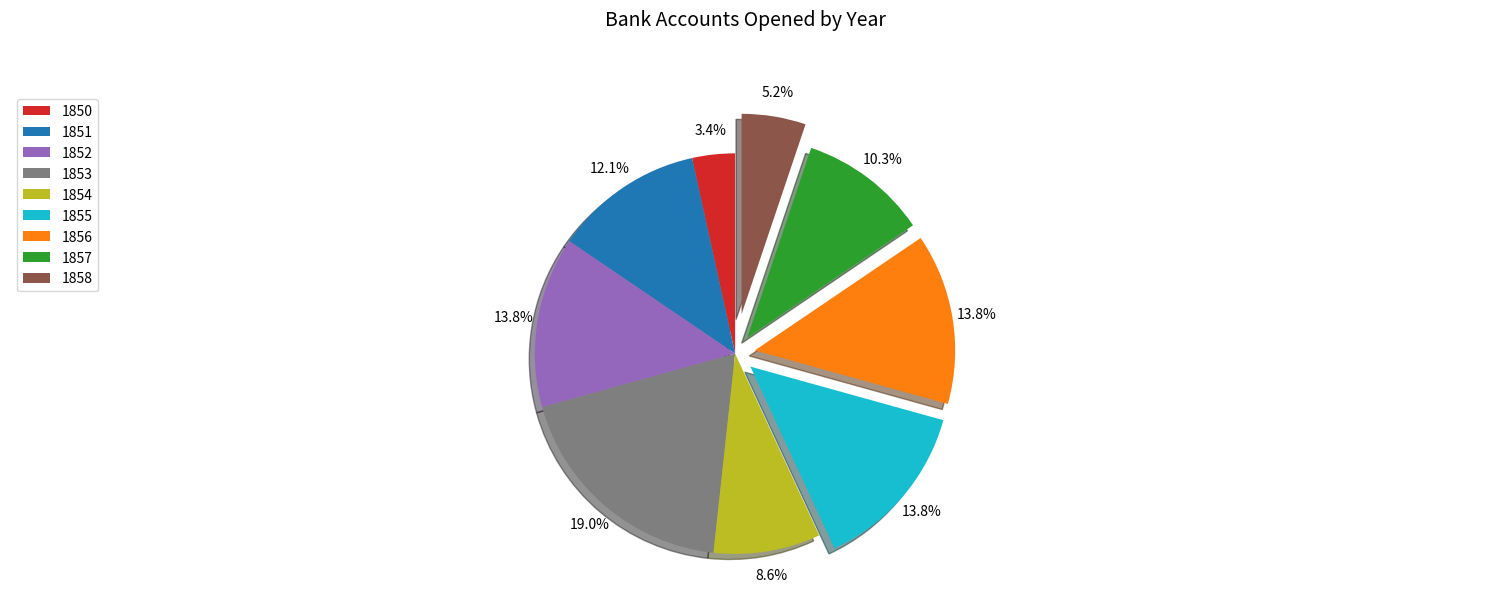

The 1854 slice represents 17% of the pie. True or false?

False